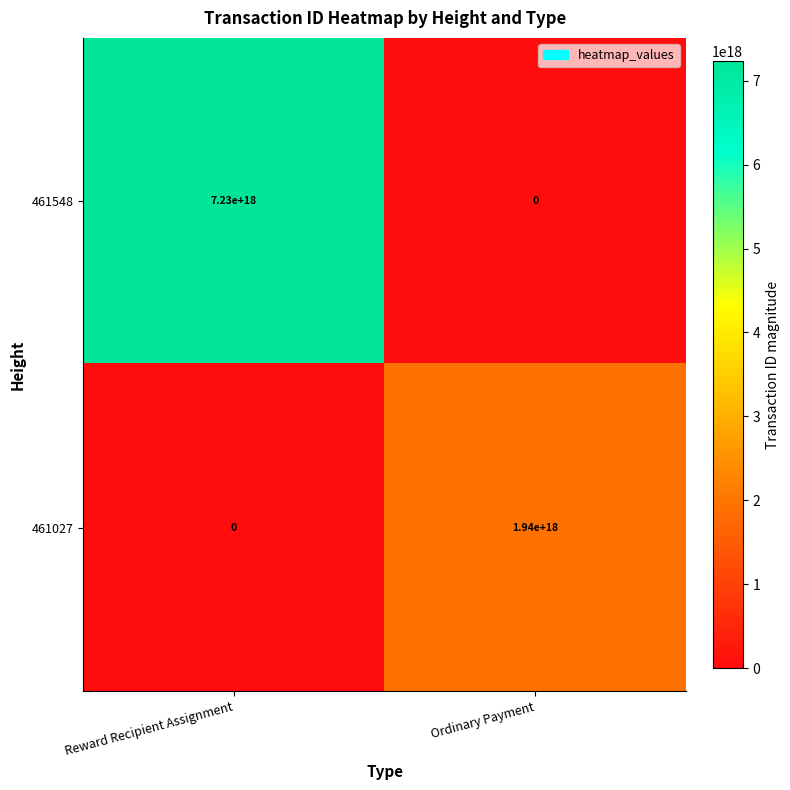

True or false: 461027 has a value of 0 at Reward Recipient Assignment.

True